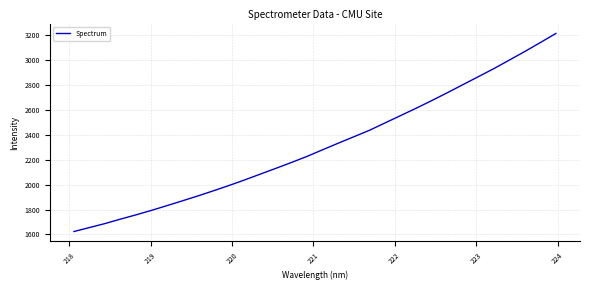

What is the difference between the maximum and minimum values?

1592.4